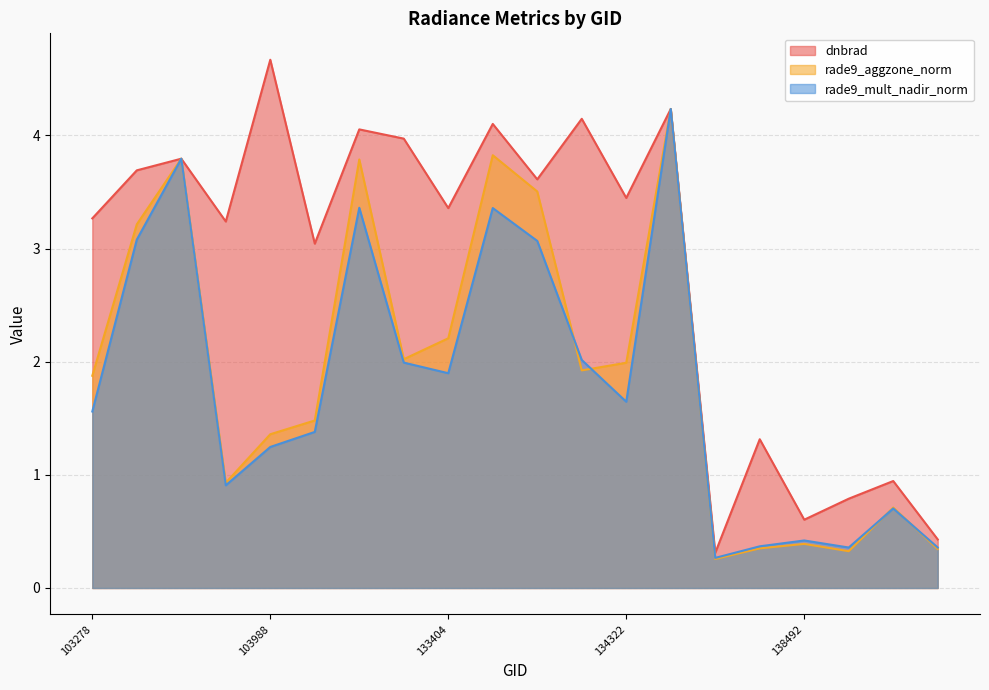

What is the total value across all series at 103515?

11.4